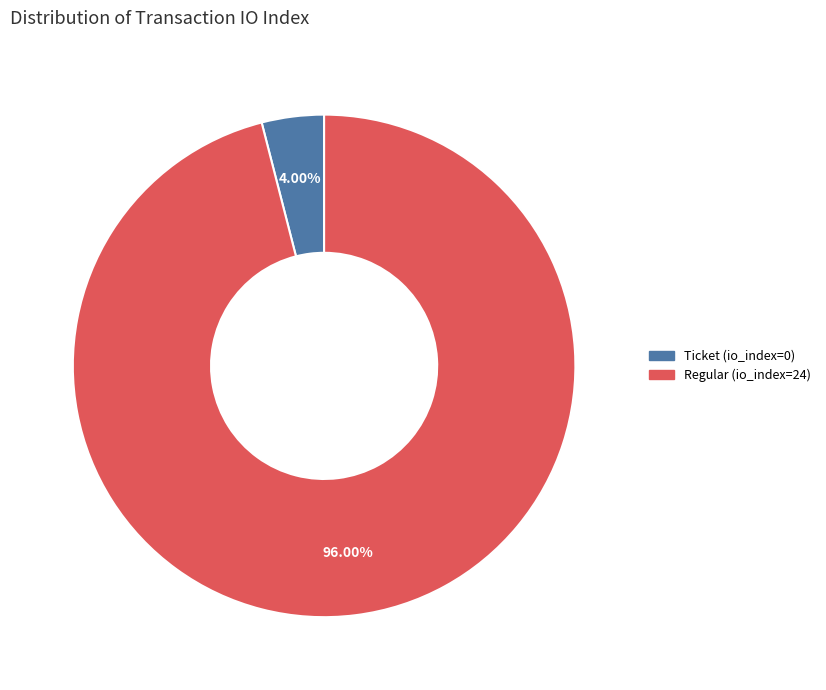

Rank the categories by value from lowest to highest.

Ticket (io_index=0), Regular (io_index=24)